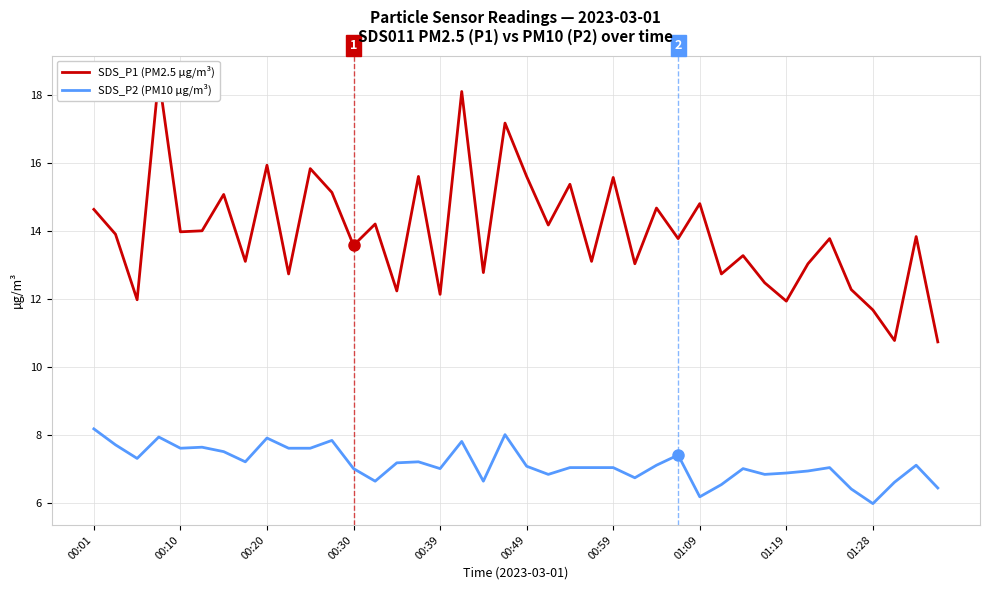

What is the average value of the SDS_P2 (PM10 µg/m³) series?

7.1